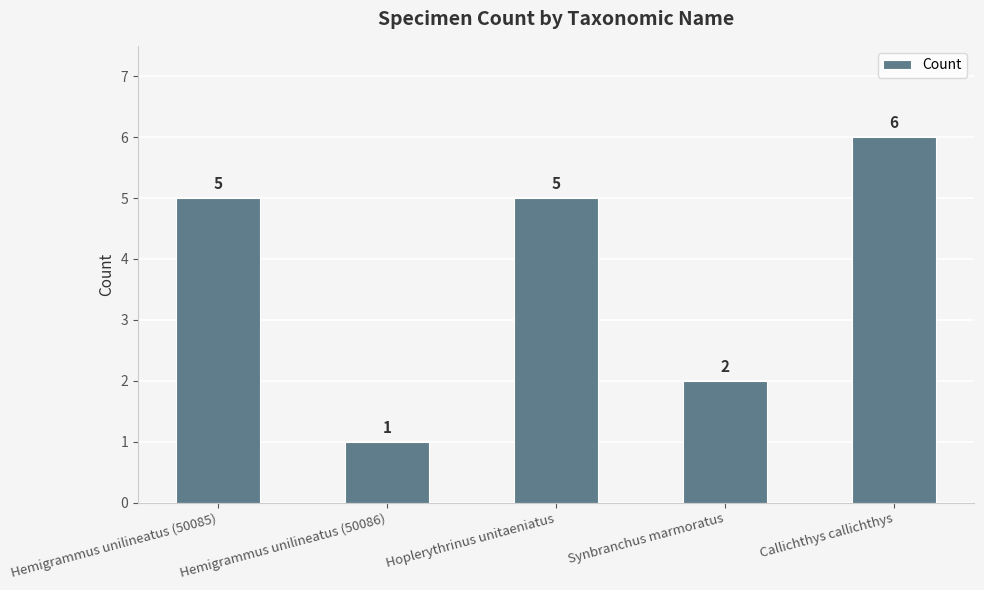

How many data points are less than 5?

2